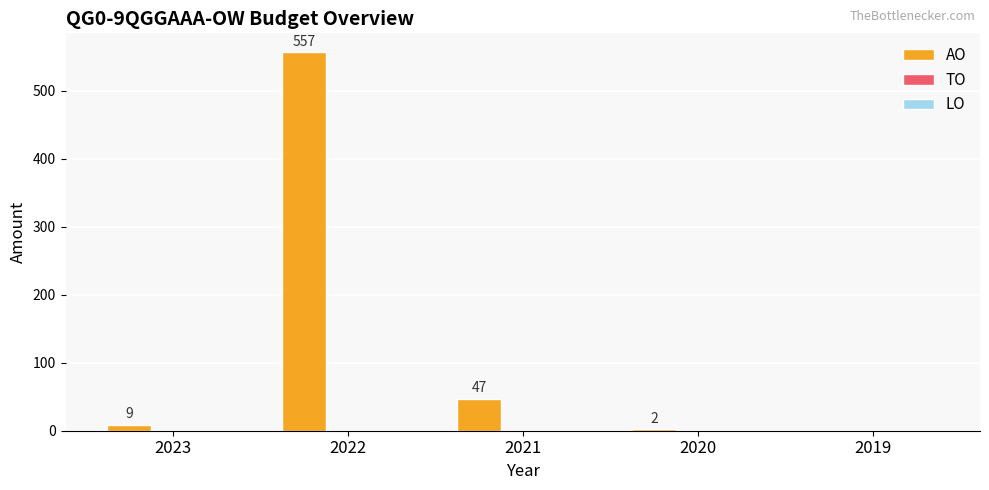

What value does the data have at 2022, to the nearest 10?

560